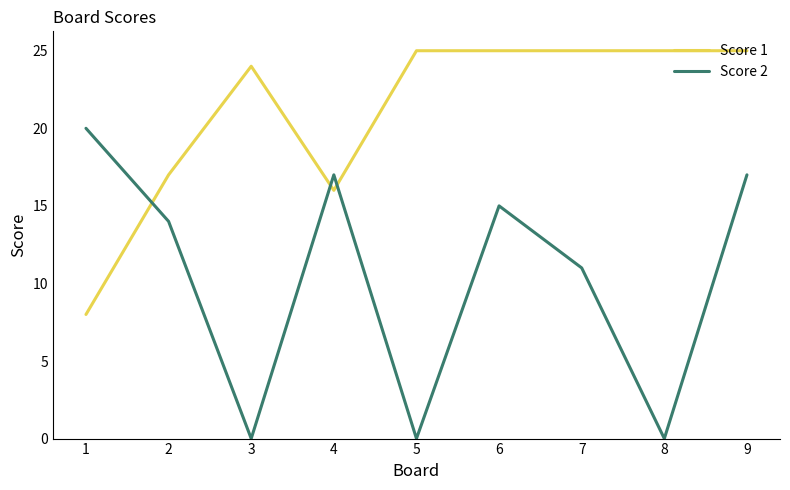

At 4, list the series in order from smallest to largest.

Score 1, Score 2